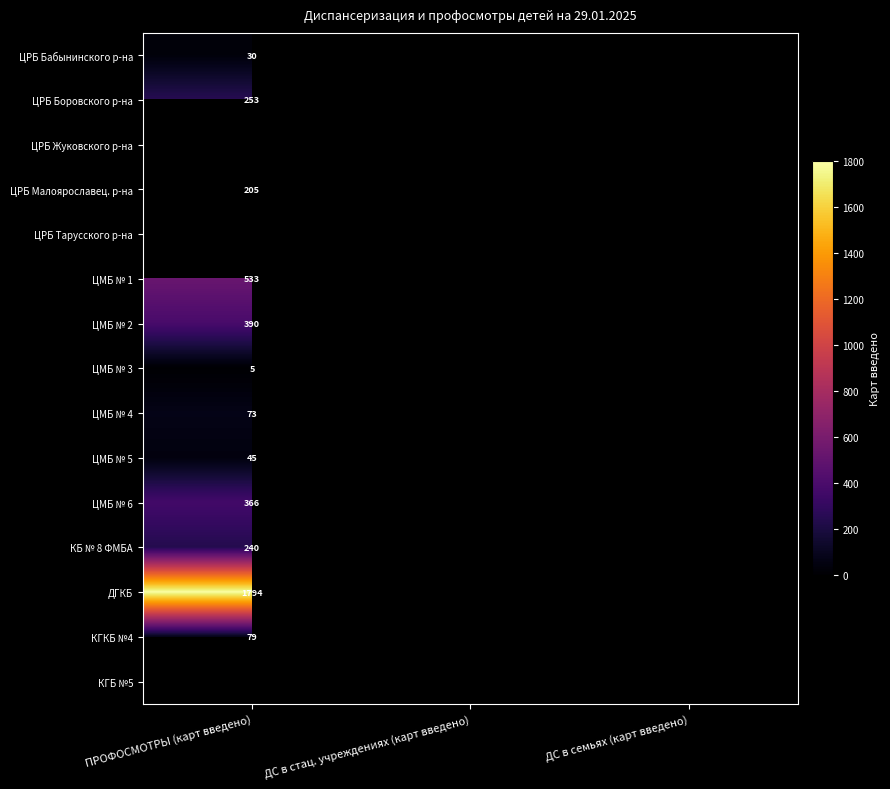

Is the value of КГКБ №4 at ПРОФОСМОТРЫ (карт введено) greater than the value of ЦМБ № 1 at ПРОФОСМОТРЫ (карт введено)?

No